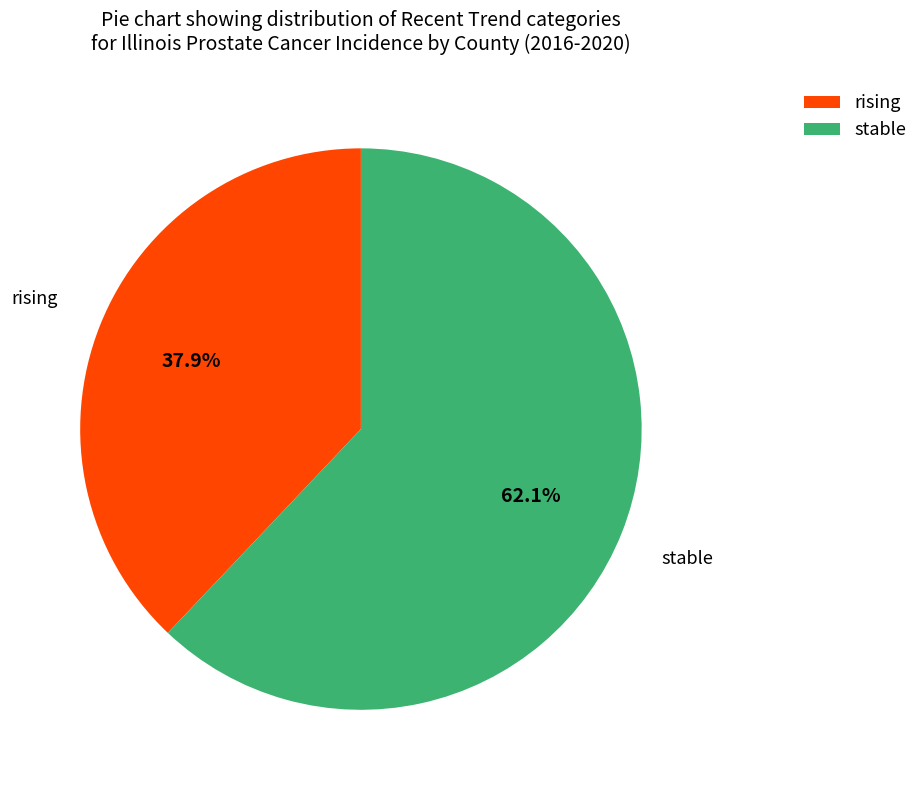

Count the number of slices in the pie.

2